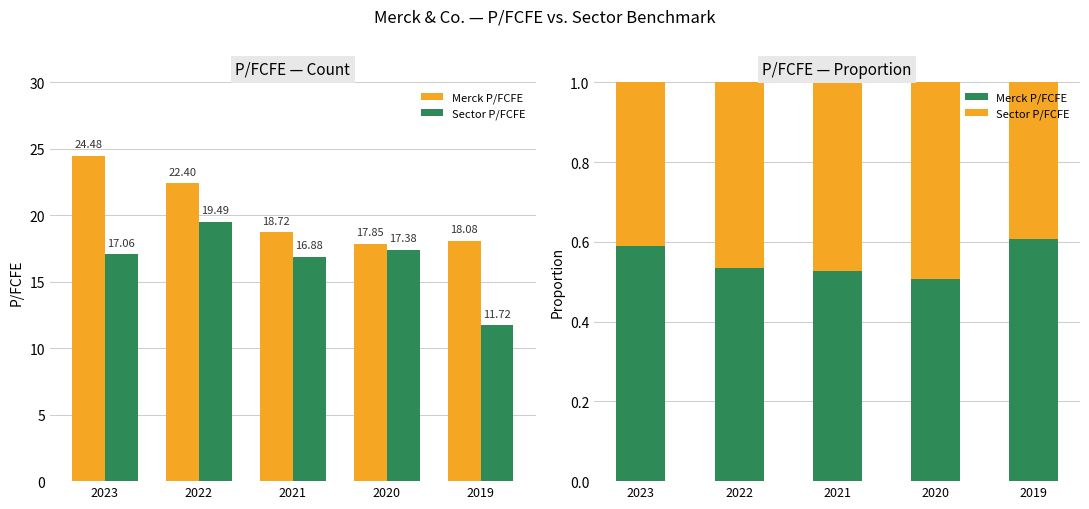

What is the total value across all series at 2021?

1.0